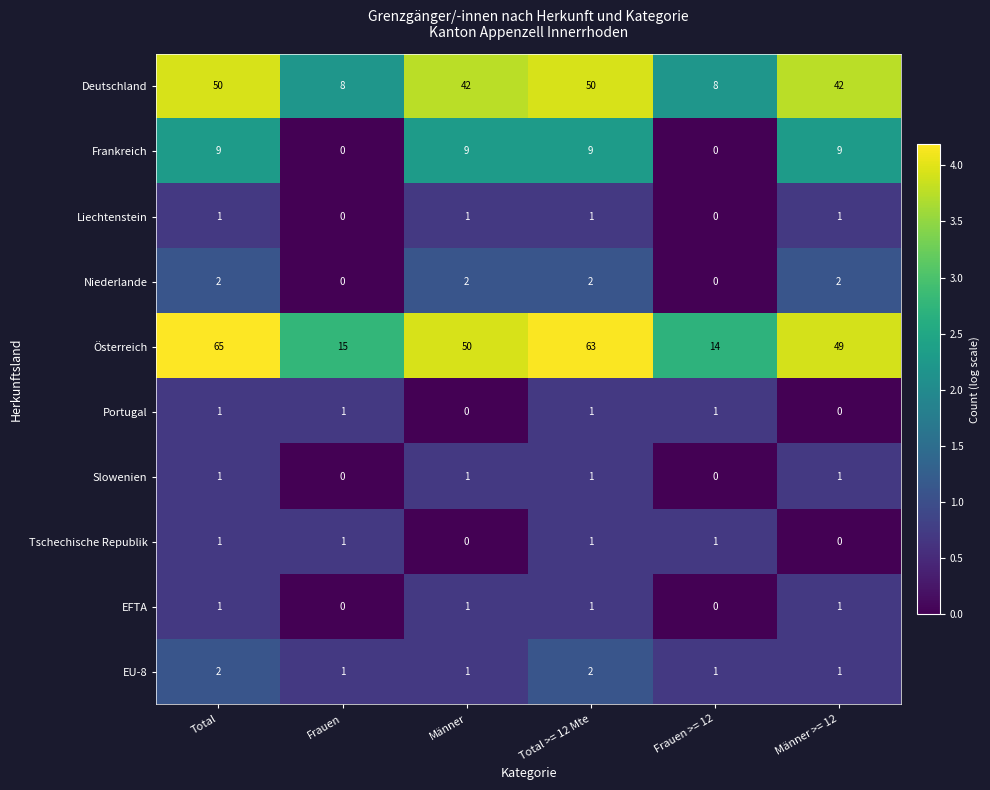

Which series changed the most between Total and Männer >= 12?

Österreich